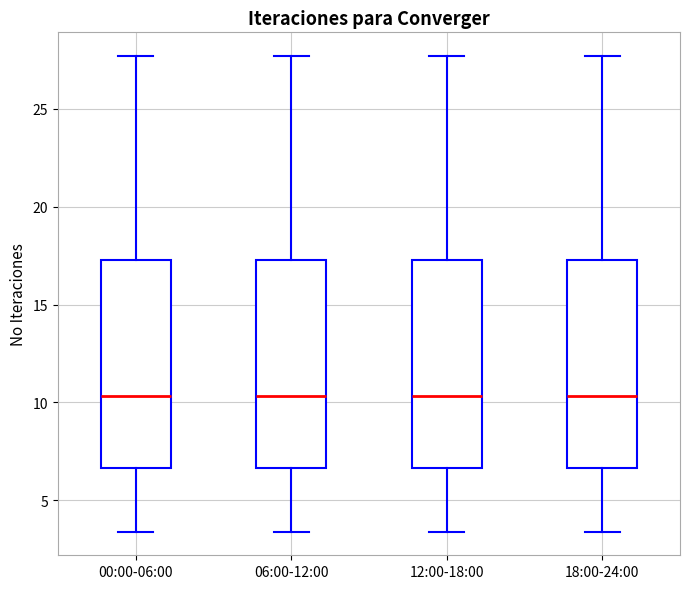

Where does the lower whisker of the box for 12:00-18:00 end on the y-axis? The values are not printed on the chart, so give them approximately, as read against the axis.

3.5